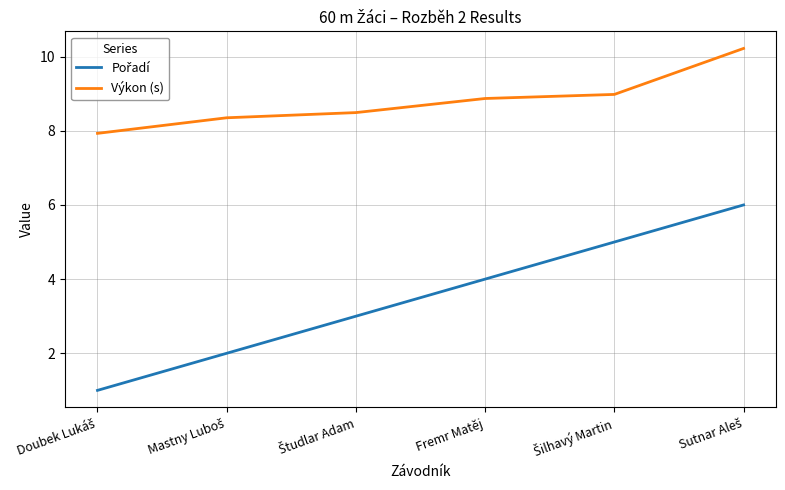

What is the total value across all series at Fremr Matěj?

12.9